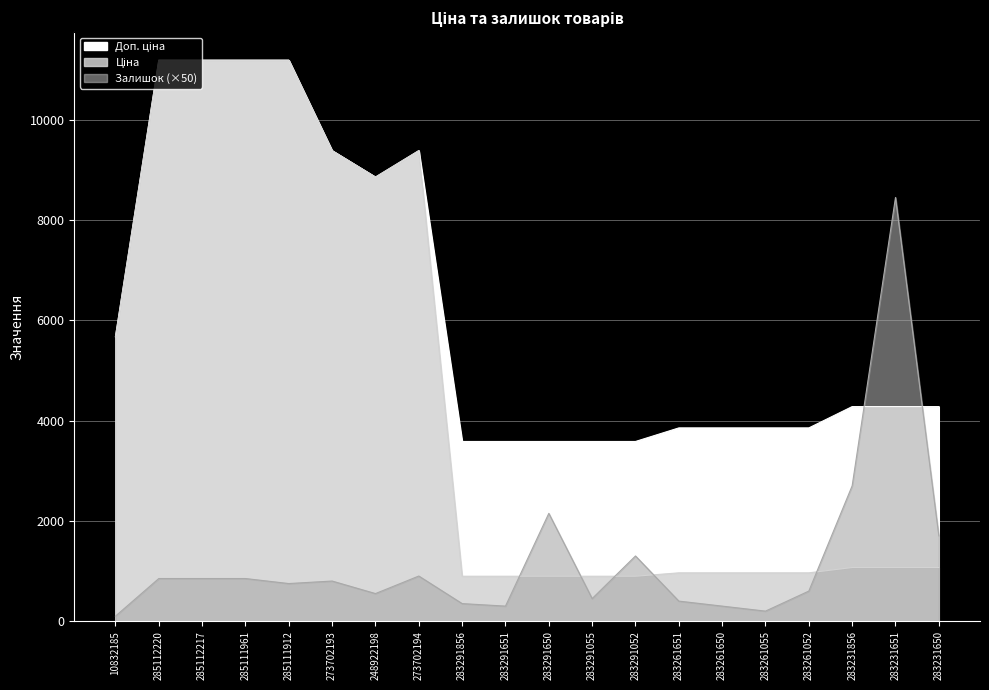

Is the value of Ціна at 283231650 greater than the value of Залишок at 283291055?

Yes